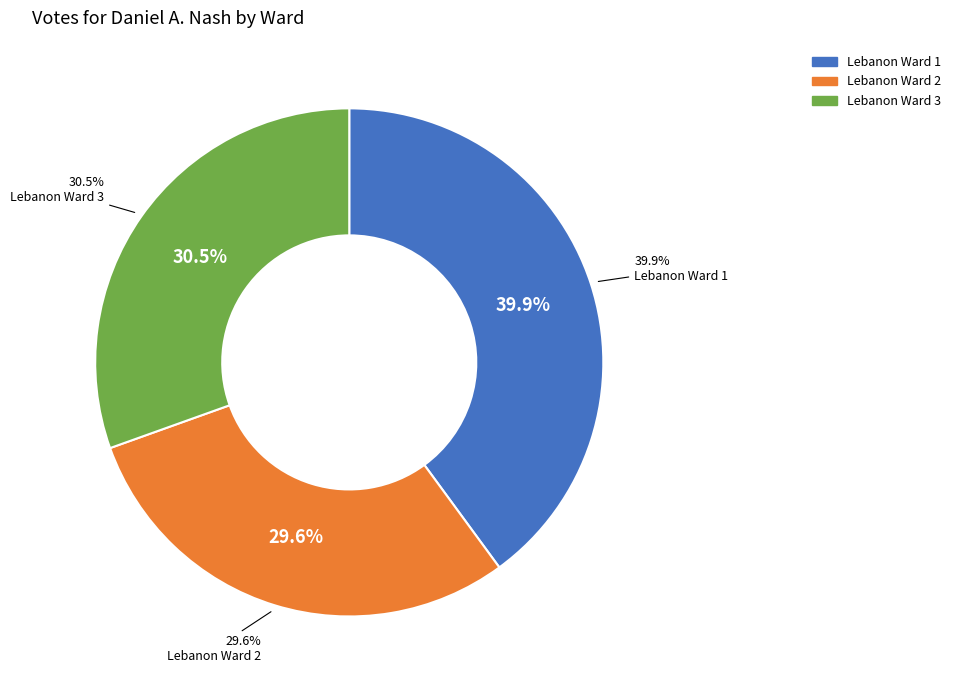

To the nearest percent, what is the average slice percentage?

33%